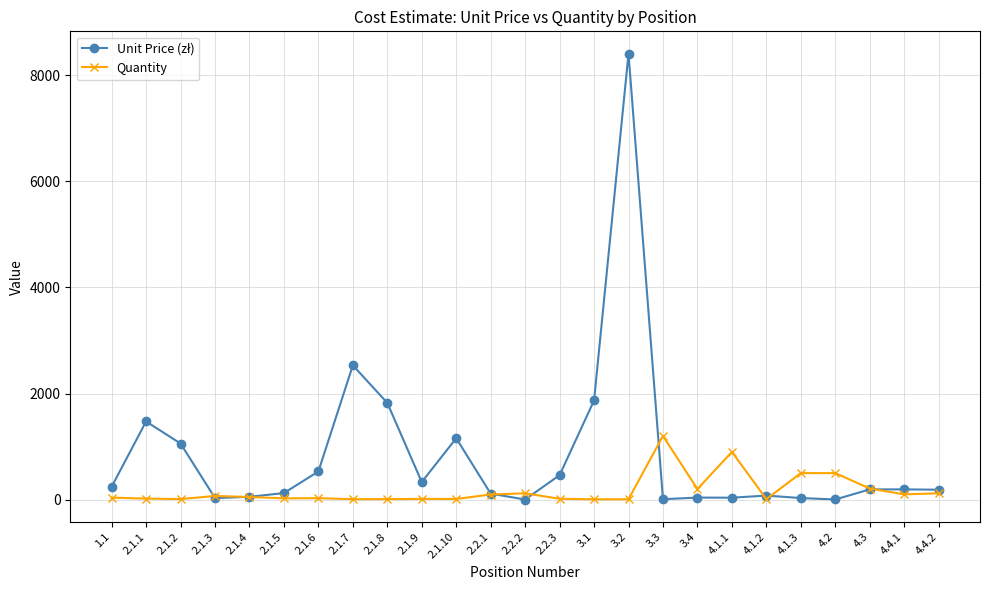

At which category is the sum across all series the highest?

3.2